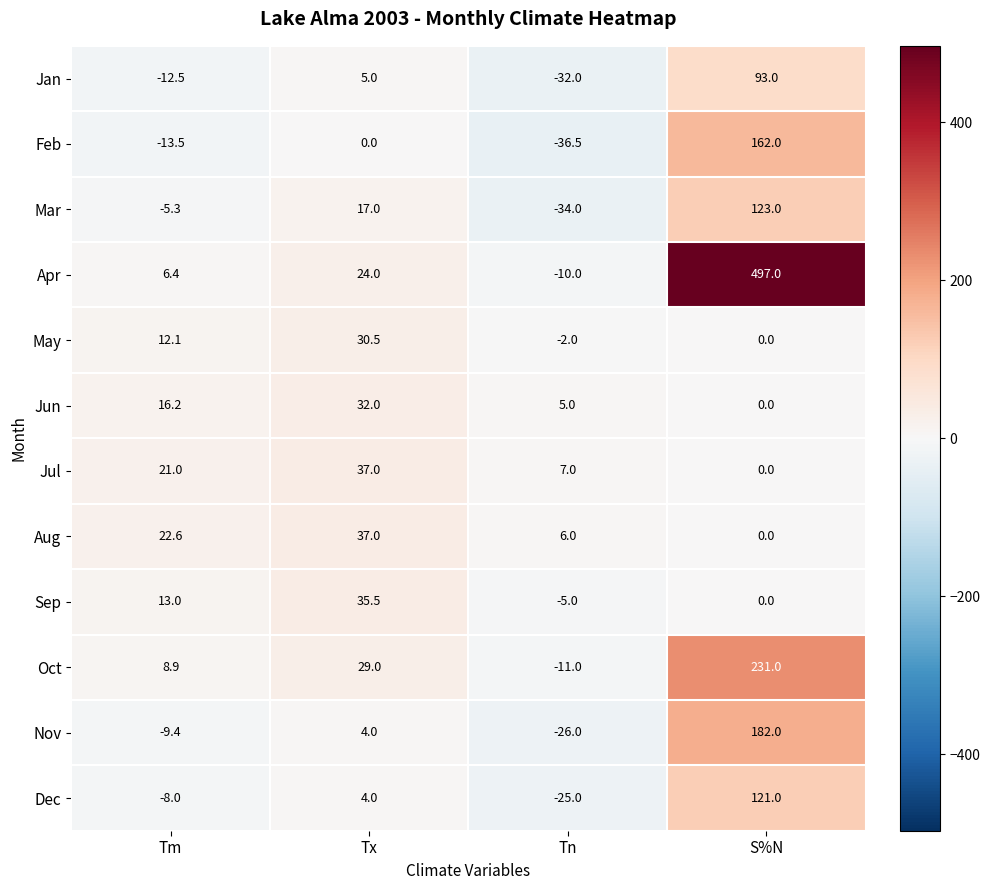

How many series are shown in this chart?

12